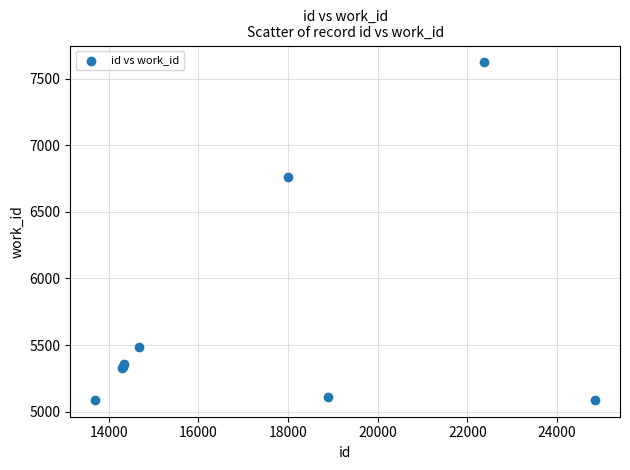

What Y value in the scatter plot is closest to 6356?

6761